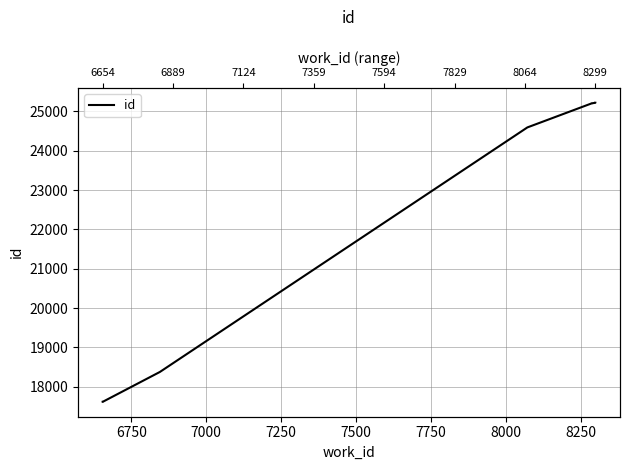

Reading left to right, transcribe all the data shown in this chart.

17617	17618	17619	18375	24593	25205	25206	25210	25219	25220